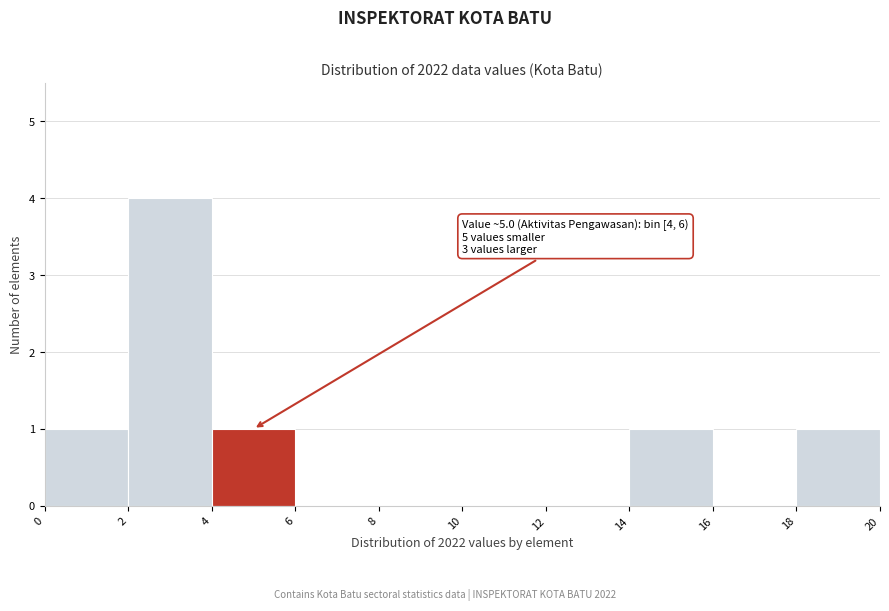

Over which range of the x-axis is the bar tallest?

2 to 4